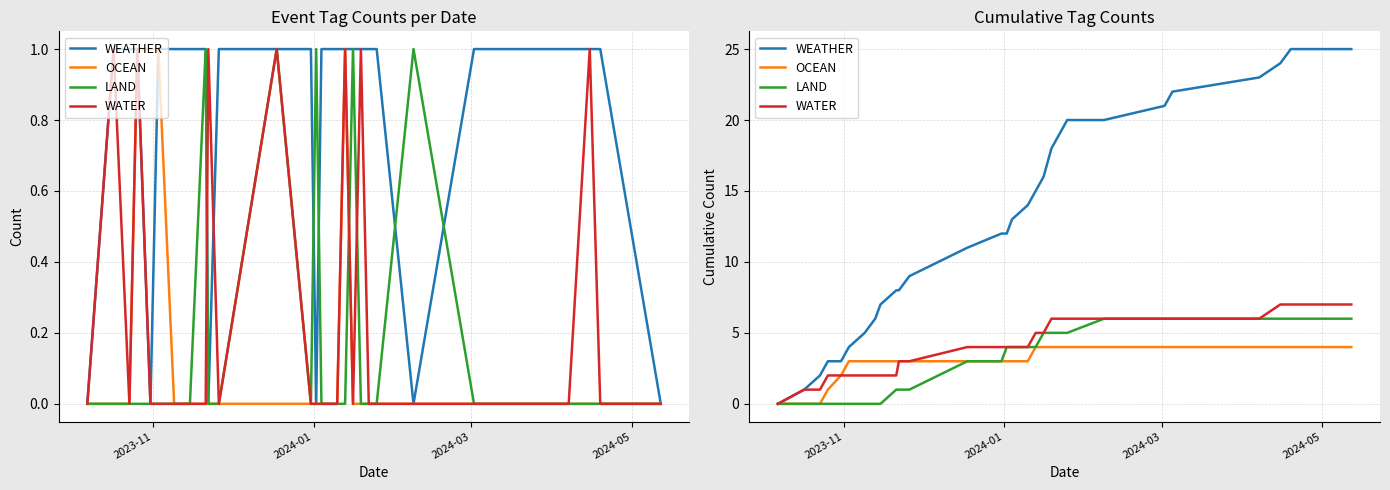

True or false: LAND has more than 0 points higher than both neighbors.

False